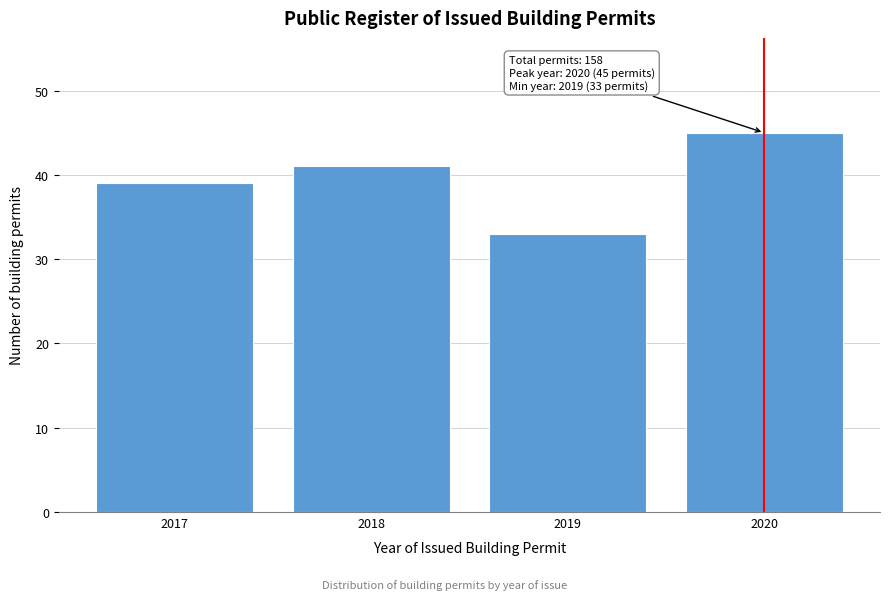

Reading left to right, list all the values displayed in this chart.

2017=39	2018=41	2019=33	2020=45